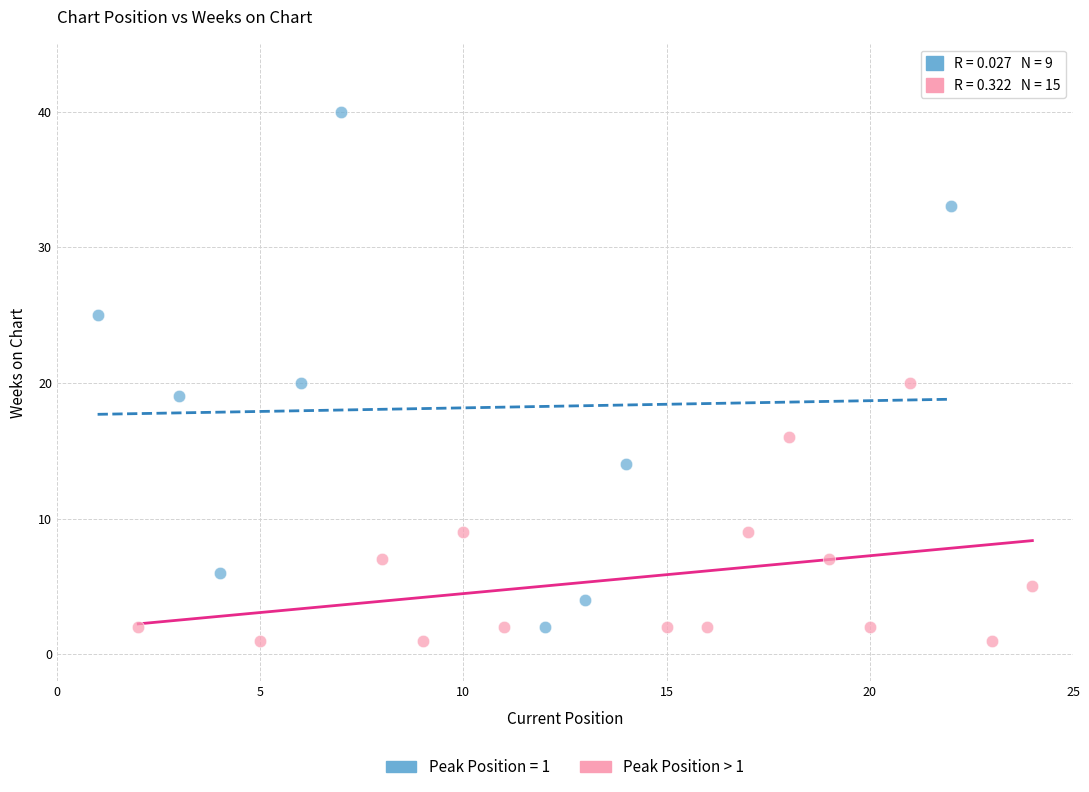

Which series has the largest Y range (max minus min)?

Peak Position = 1